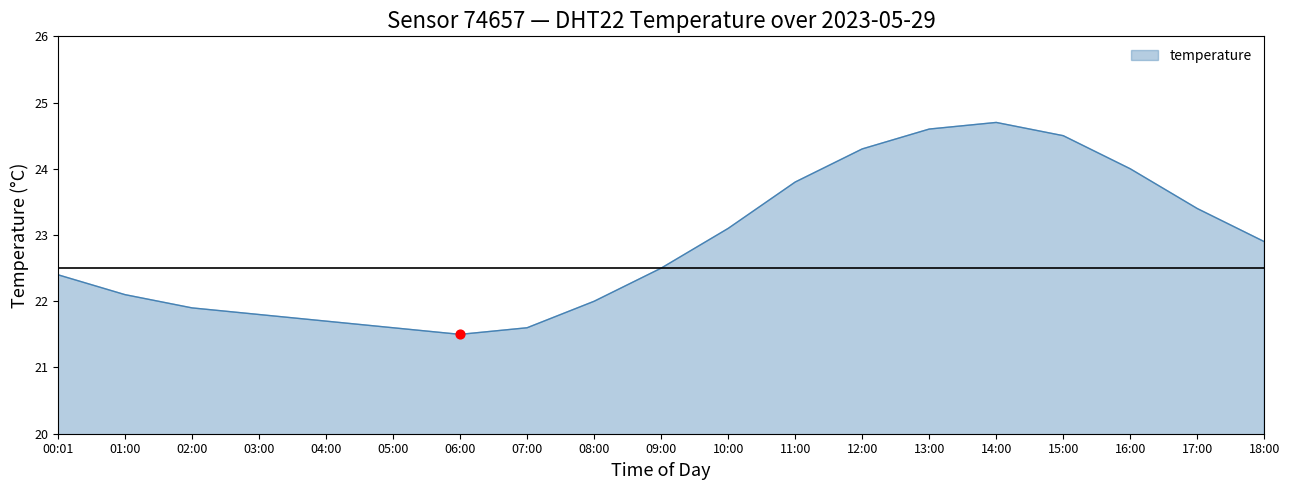

What is the change in value from 02:00 to 12:00?

+2.4